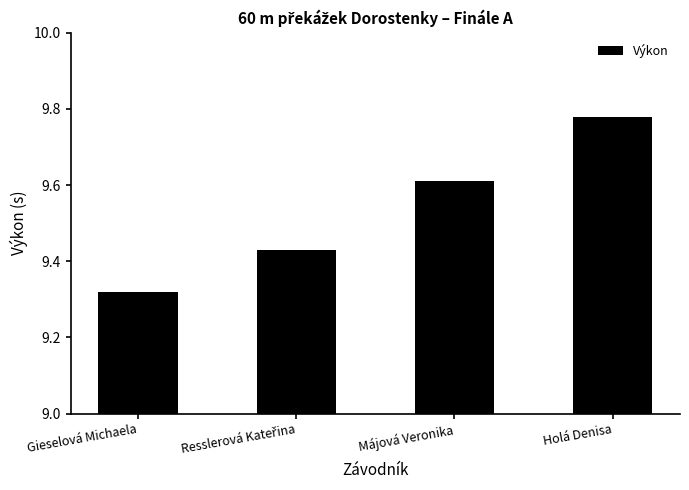

Are the bars grouped side by side (vs. stacked)?

No